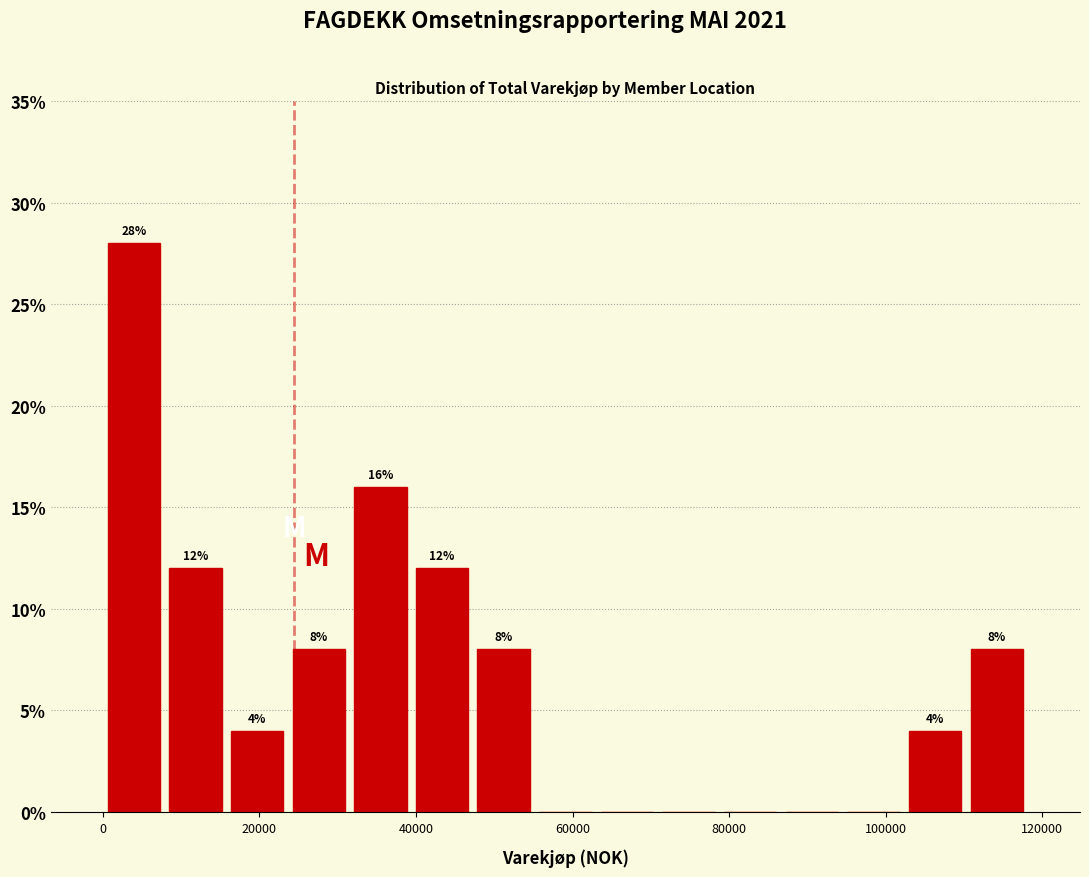

Read against the x-axis, roughly where is the centre of the tallest bar?

4000